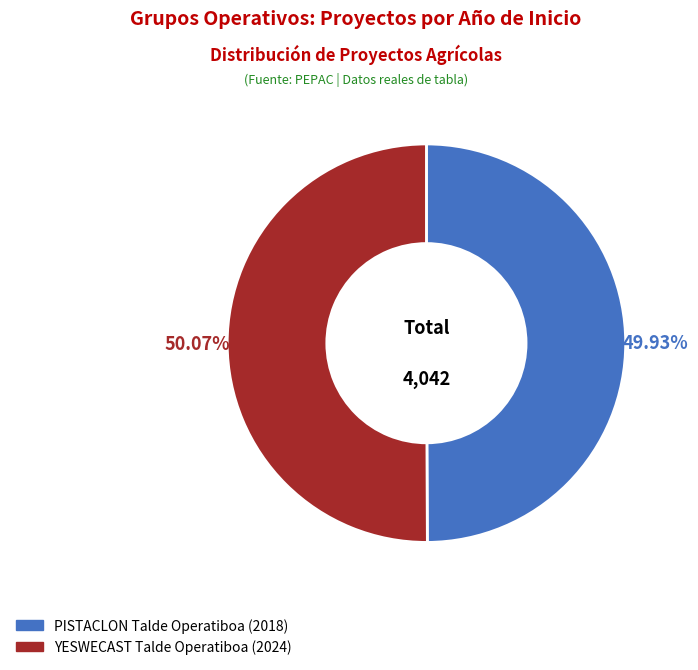

Is there any slice that represents more than half of the pie?

Yes